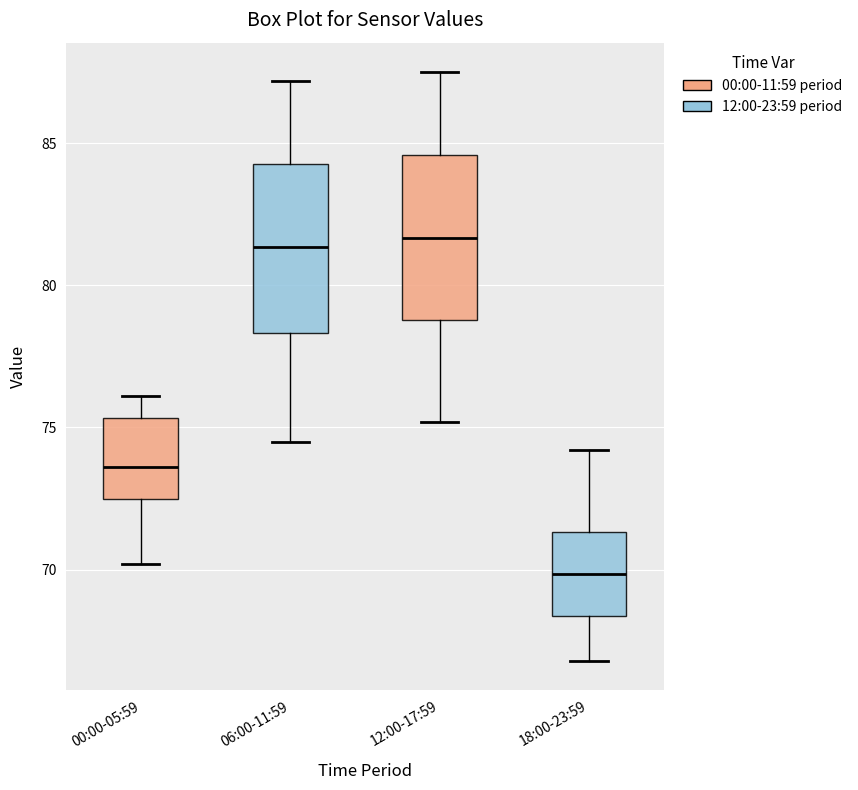

Reading left to right, transcribe this box plot: for each box, give where its median line is, the range the box spans, and where its two whiskers end, as read against the y-axis. The values are not printed on the chart, so give them approximately, as read against the axis.

00:00-05:59: median 73.5, box 72.5 to 75.5, whiskers 70.0 to 76.0
06:00-11:59: median 81.5, box 78.5 to 84.5, whiskers 74.5 to 87.0
12:00-17:59: median 81.5, box 79.0 to 84.5, whiskers 75.0 to 87.5
18:00-23:59: median 70.0, box 68.5 to 71.5, whiskers 67.0 to 74.0